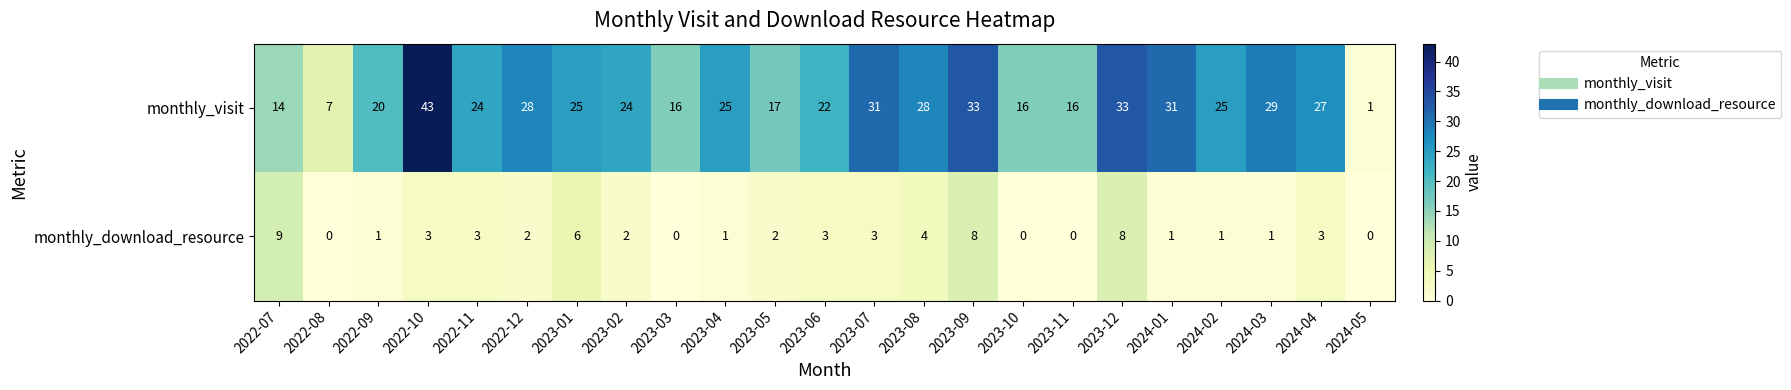

Which series has the largest total across all categories?

monthly_visit